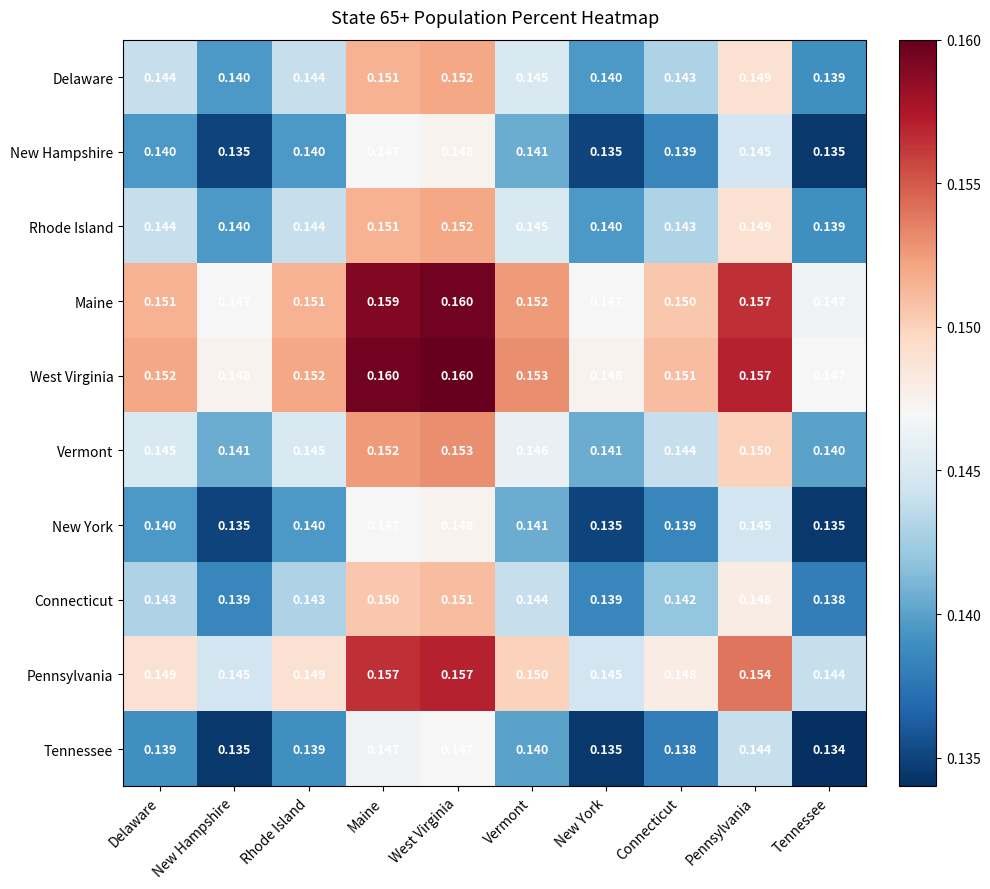

Which category has the lowest value across all series?

Tennessee